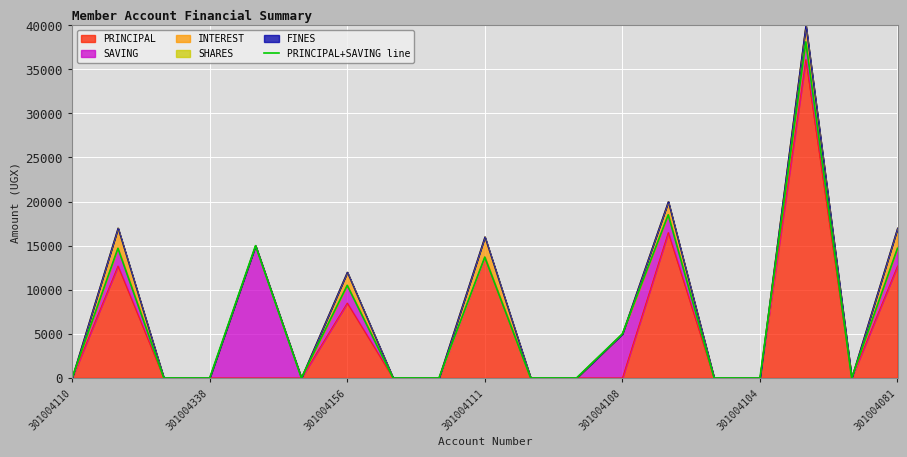

The value of PRINCIPAL at 301004104 is -23433. True or false?

False